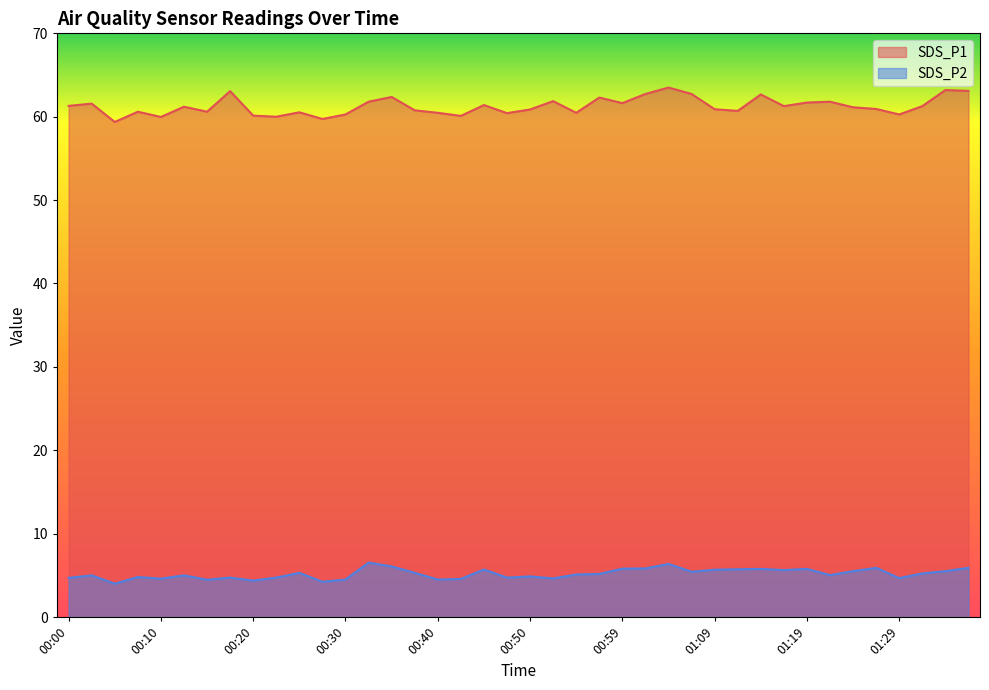

The SDS_P1 series shows 32.8 at 00:52. True or false?

False